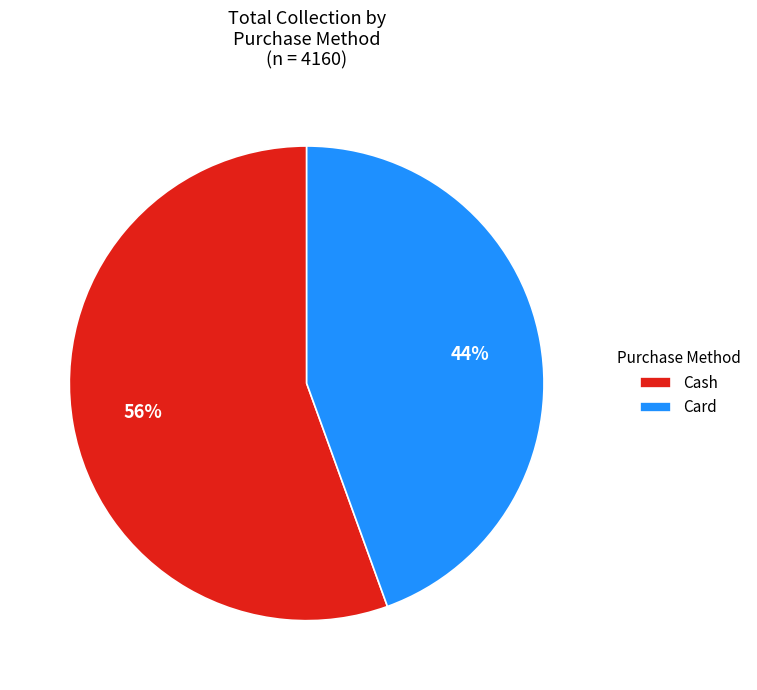

The Card slice represents 44% of the pie. True or false?

True